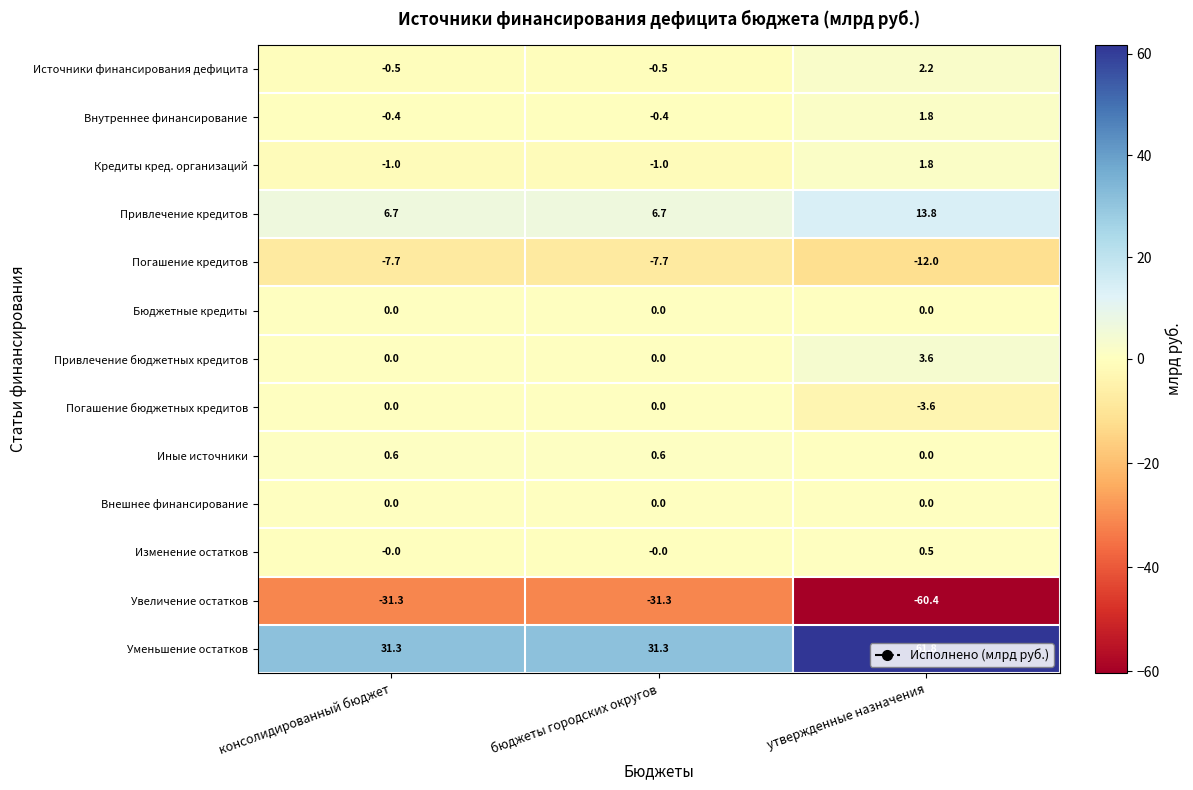

How many distinct data groups are displayed?

13